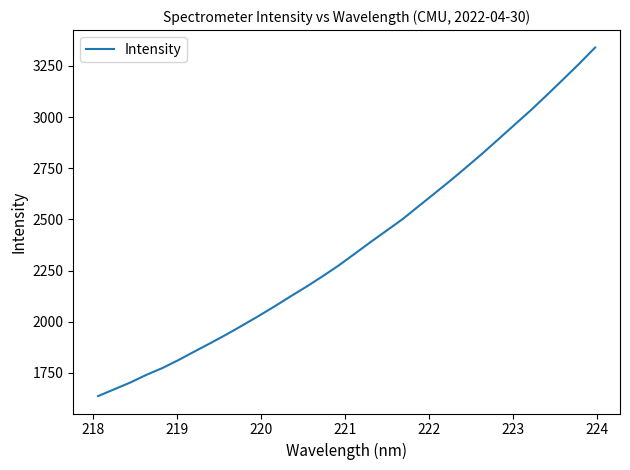

What is the greatest value displayed?

3340.0